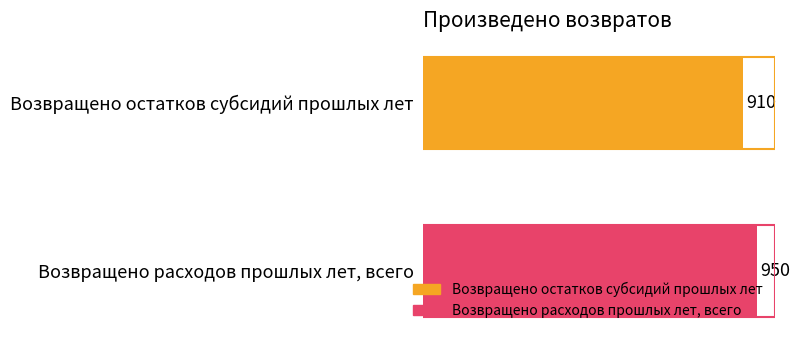

What is the average value?

930